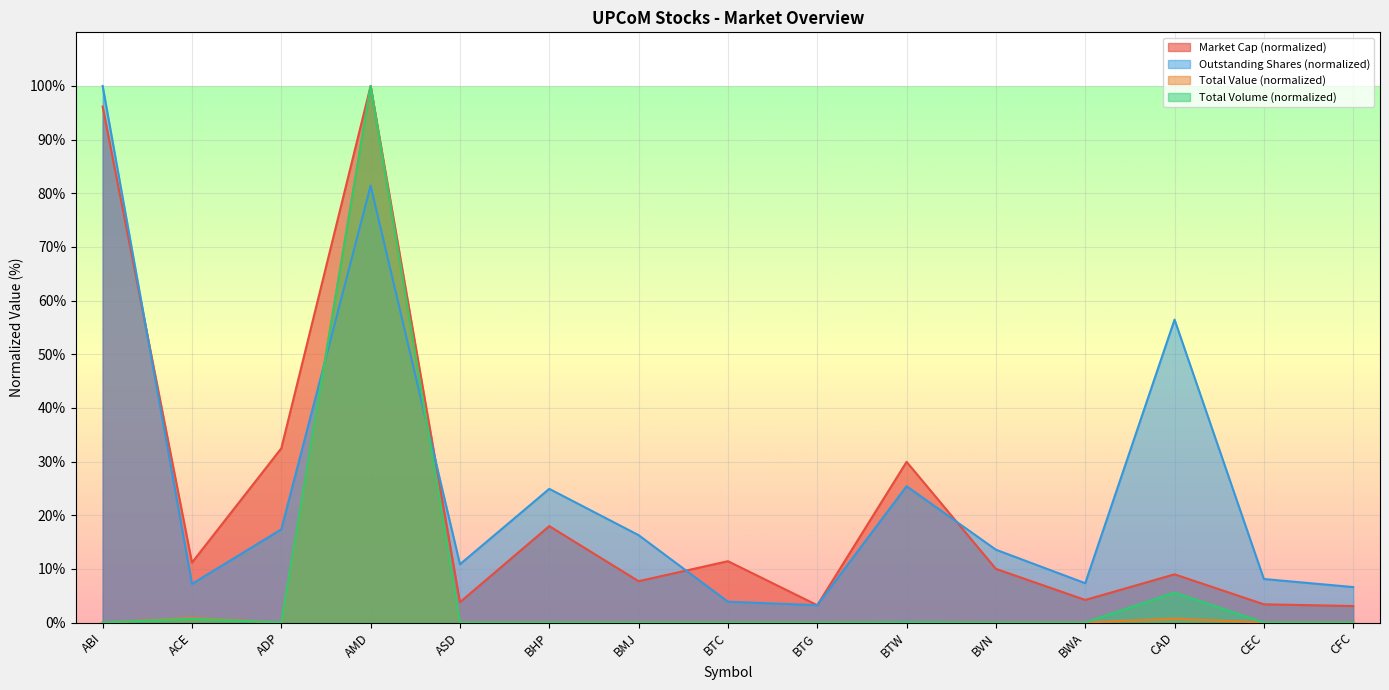

List the series in order of their peak value, lowest first.

Market Cap (VND), Total Volume, Total Value, Outstanding Shares